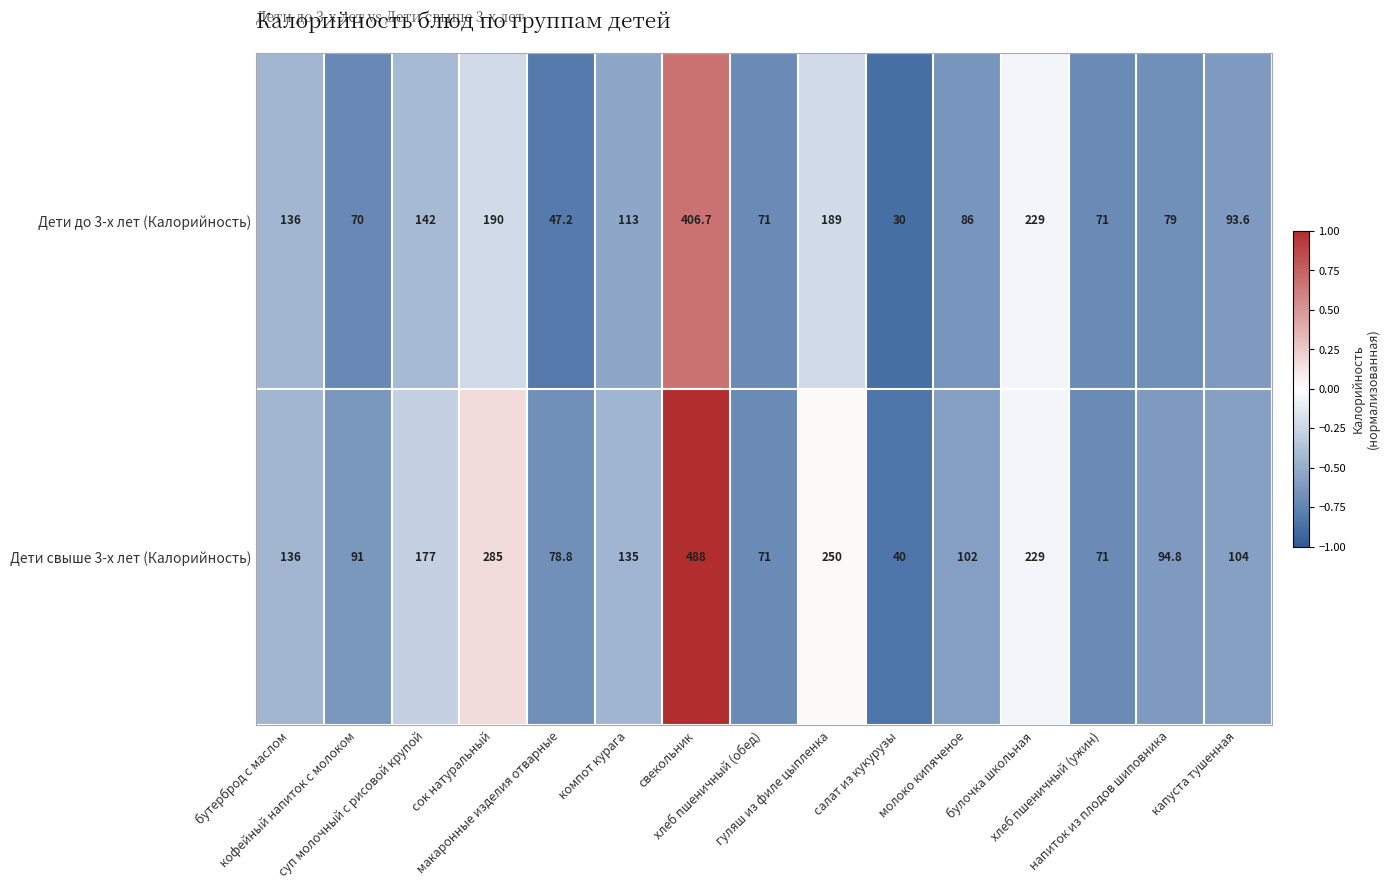

How many data points does each series have?

15